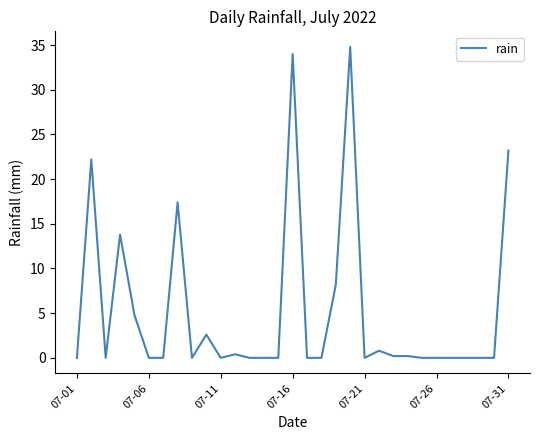

How many series are shown in this chart?

1